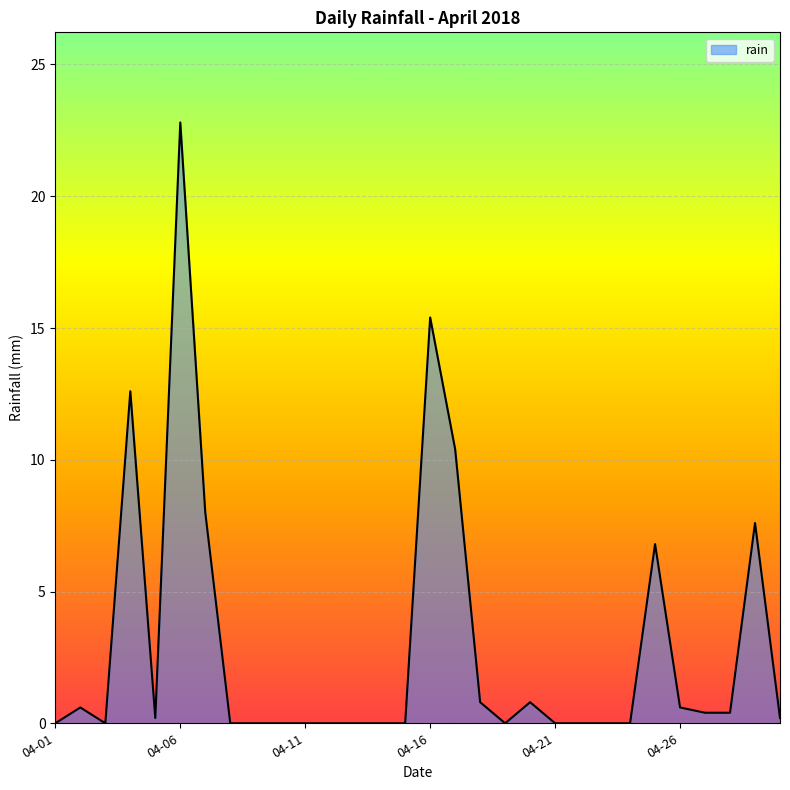

What is the difference between the second highest and minimum values?

15.4